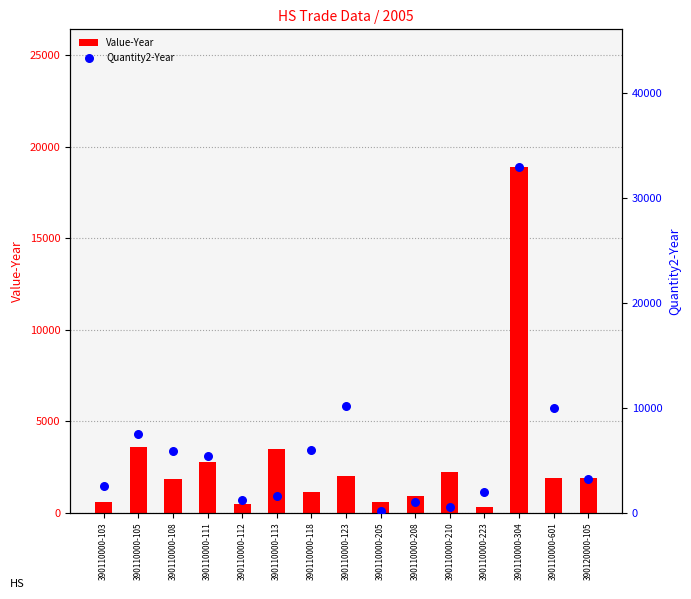

At how many categories does at least one series exceed 13187?

1